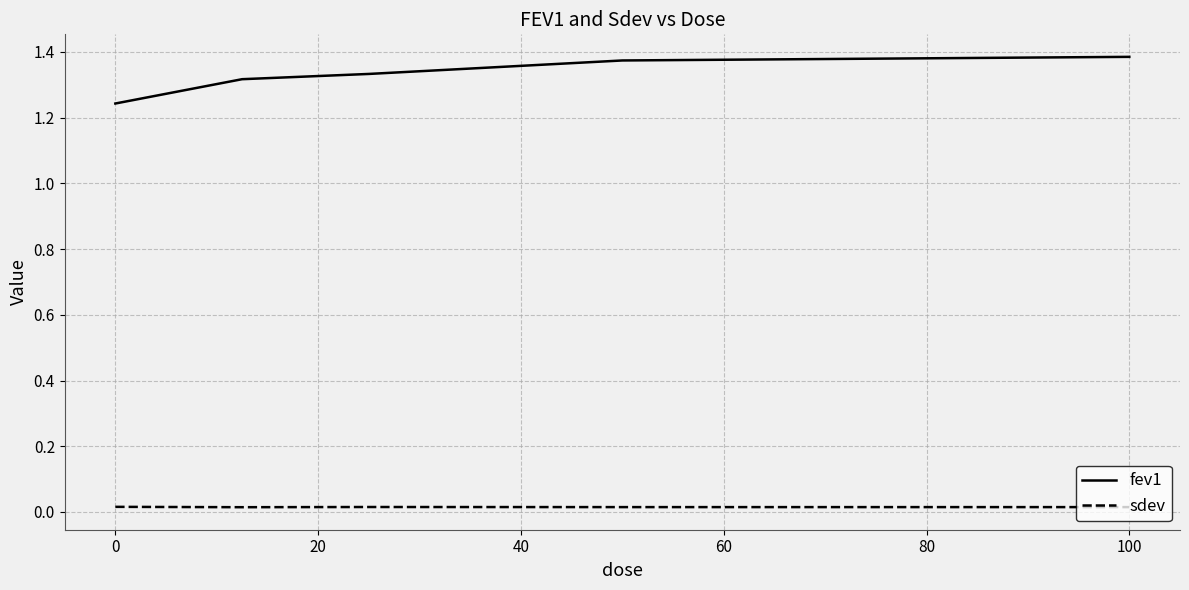

True or false: sdev and fev1 intersect in this chart.

False